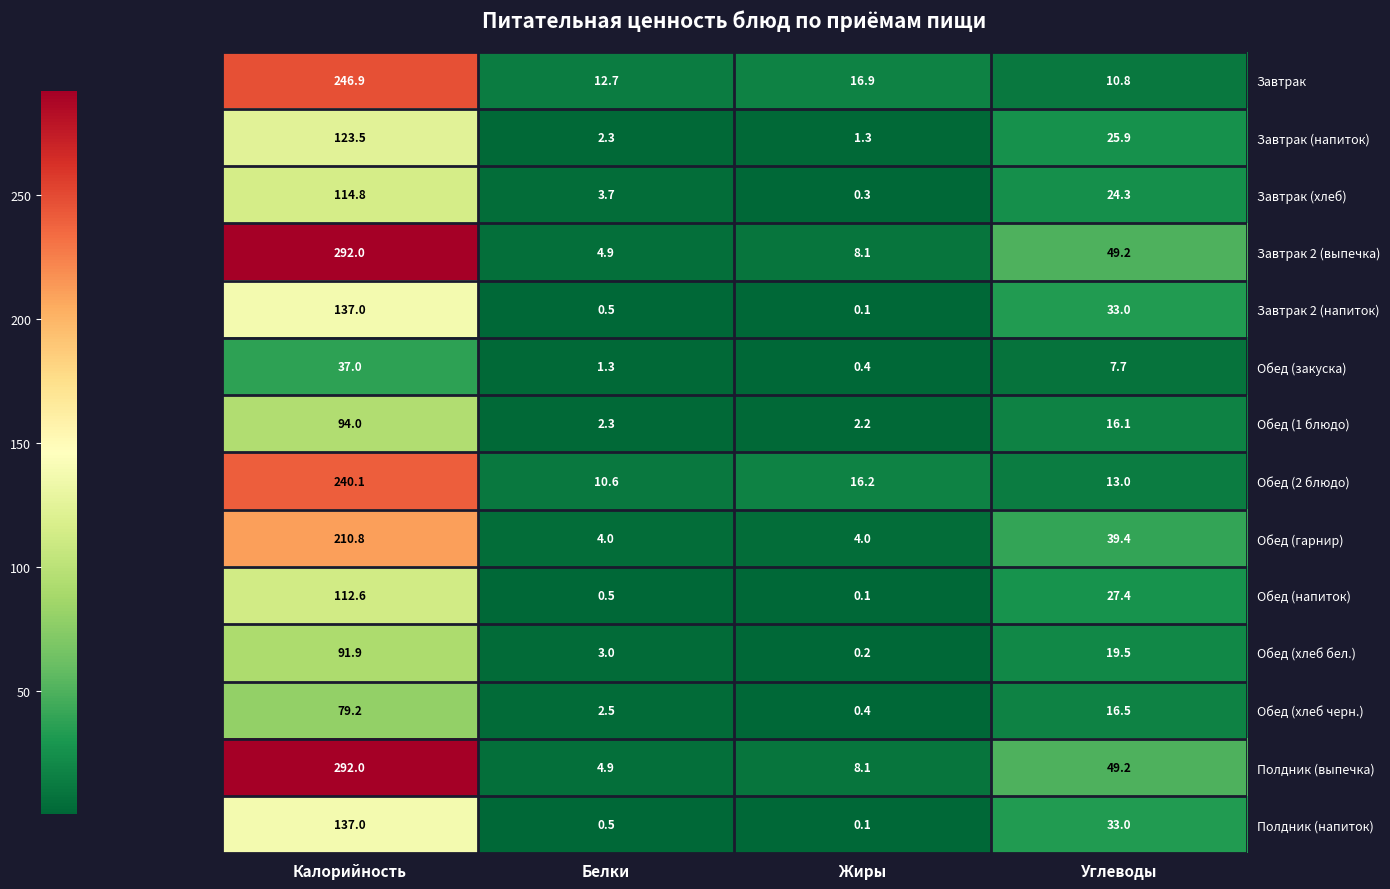

The value of Завтрак (хлеб) at Углеводы is 24.3. True or false?

True